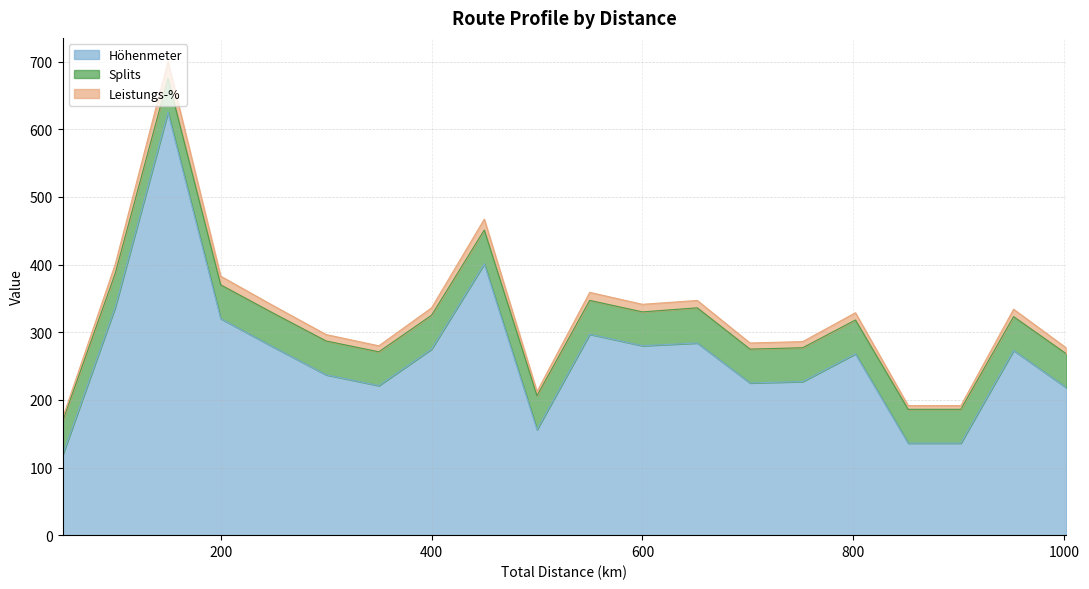

At which category is the sum across all series the highest?

150